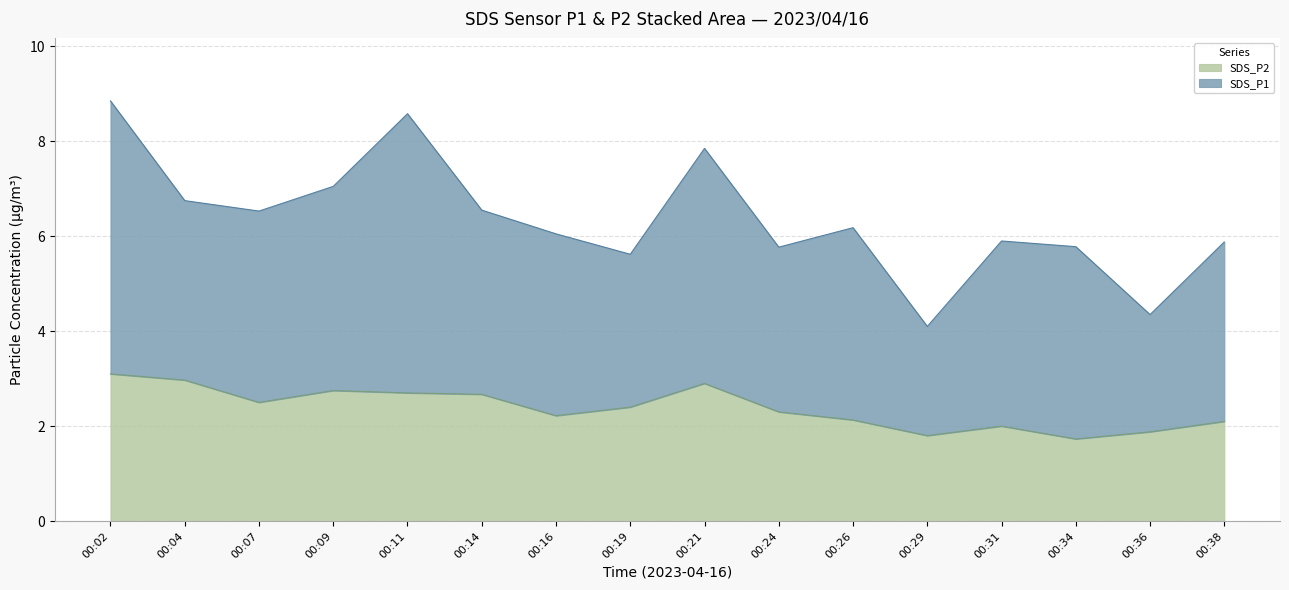

Is it true that SDS_P1 equals 3.6 at 05:00?

False